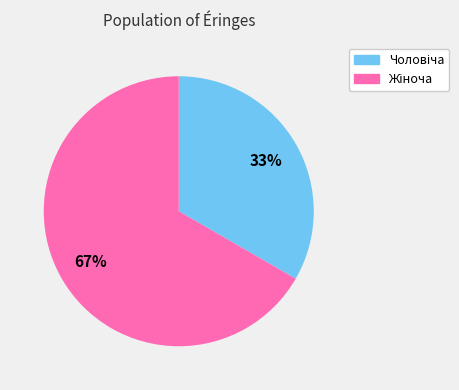

To the nearest percent, what is the average slice percentage?

50%